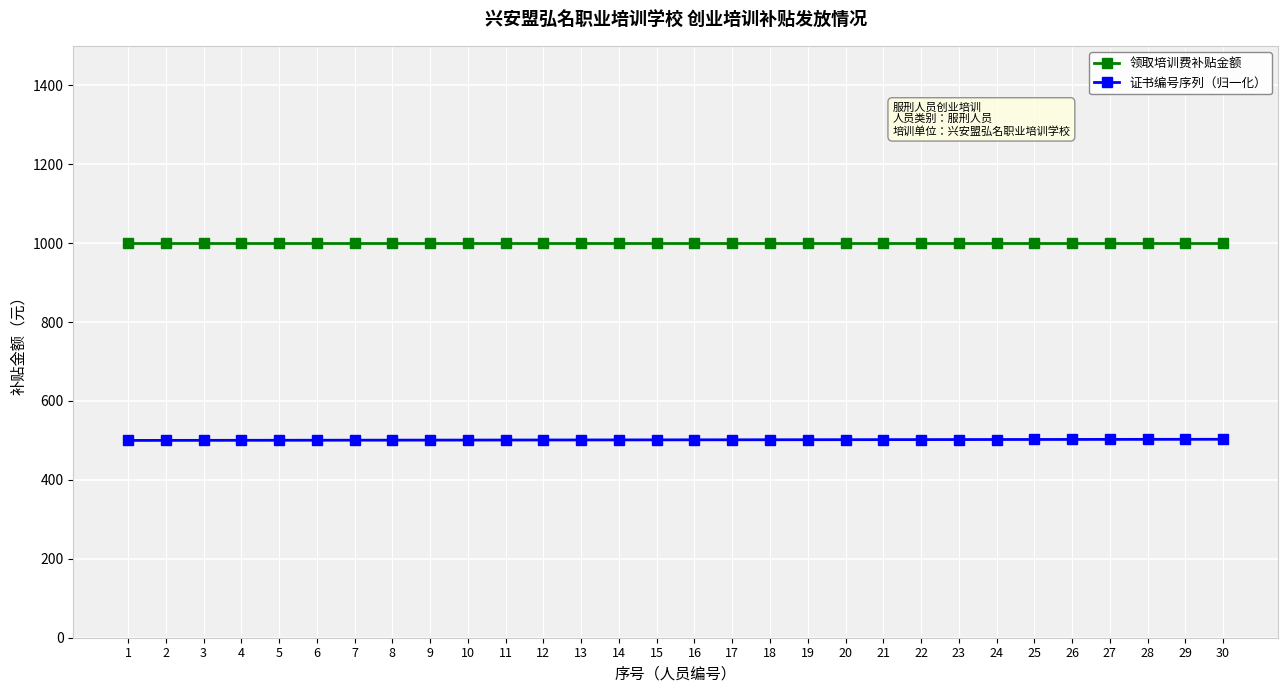

What is the total value across all series at 12?

1501.1